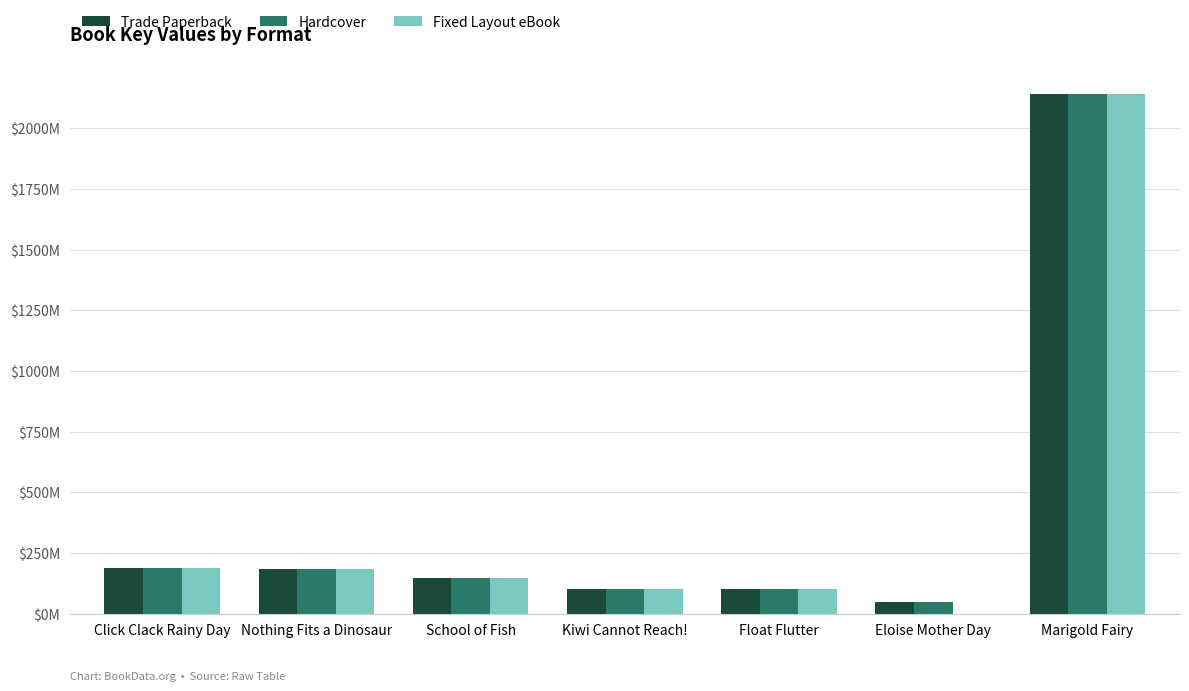

Which series has the largest total across all categories?

Trade Paperback